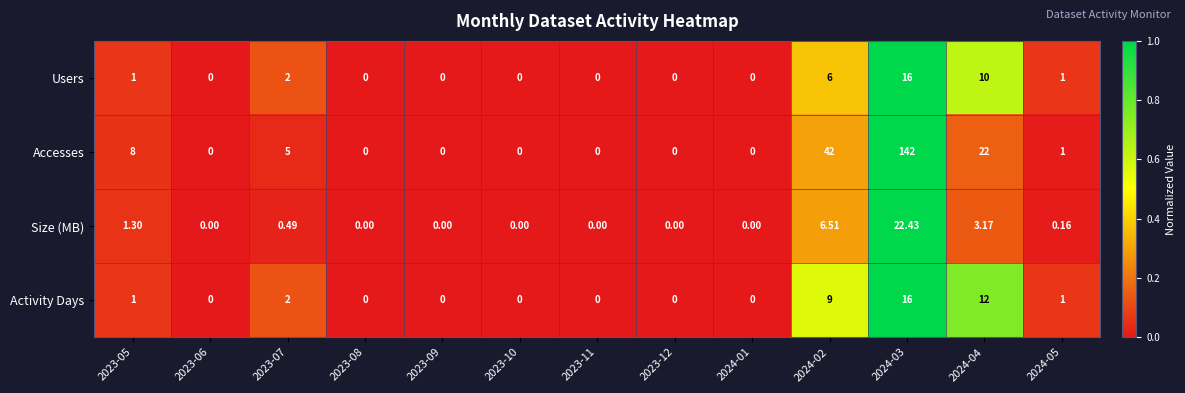

Which series has the widest spread of values?

Accesses